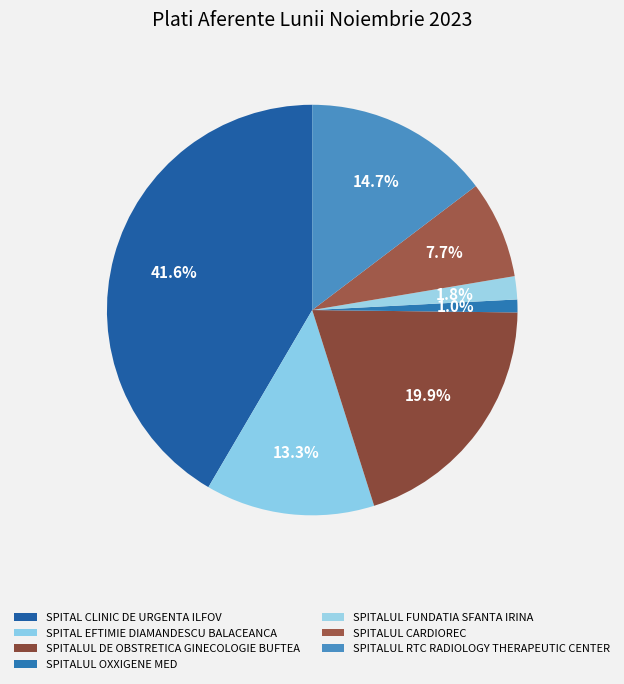

To the nearest percent, what is the difference between the largest and smallest slice percentages?

41%